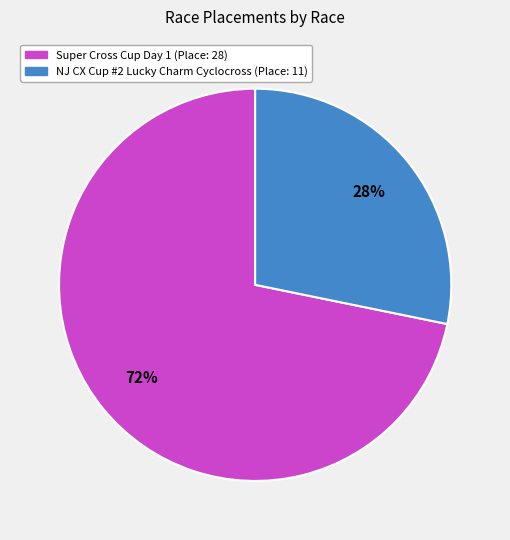

The NJ CX Cup #2 Lucky Charm Cyclocross slice represents 28% of the pie. True or false?

True